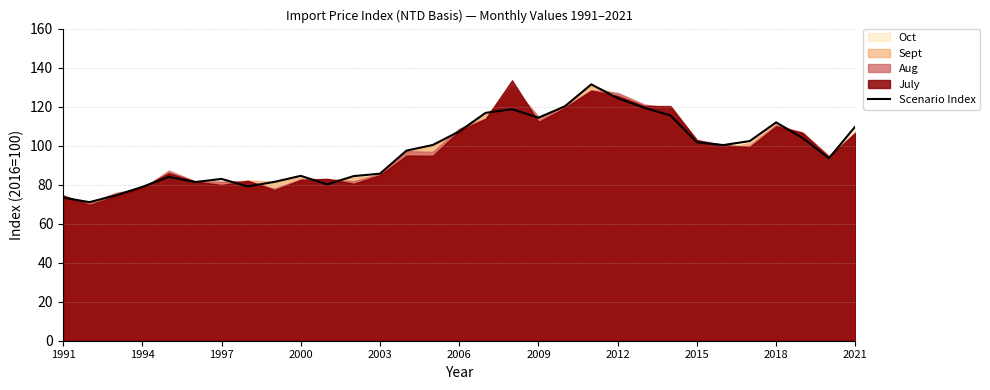

Reading left to right, extract all data points from this chart.

73.3	71.0	74.5	78.8	84.0	81.3	82.9	79.1	81.4	84.5	80.1	84.4	85.6	97.4	100.3	107.3	116.8	118.7	114.3	120.1	131.4	124.3	119.4	115.5	101.7	100.3	102.3	111.9	103.9	93.5	109.9